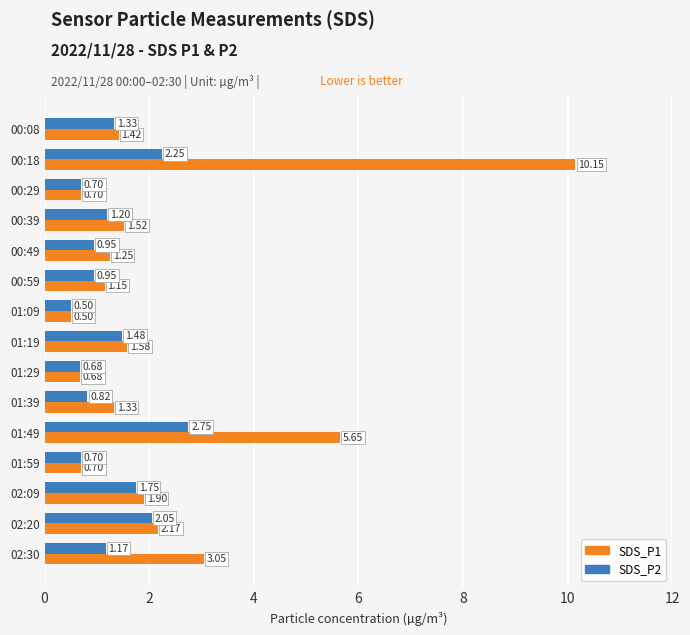

Which series has the largest range (max minus min)?

SDS_P1